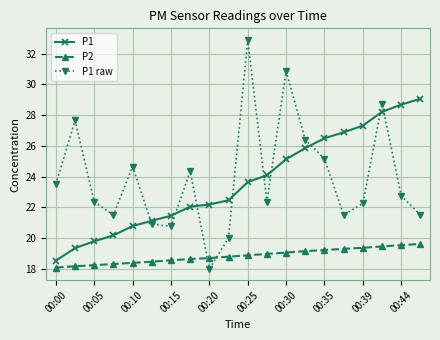

What are all the series names shown in the legend?

P1, P2, P1 raw